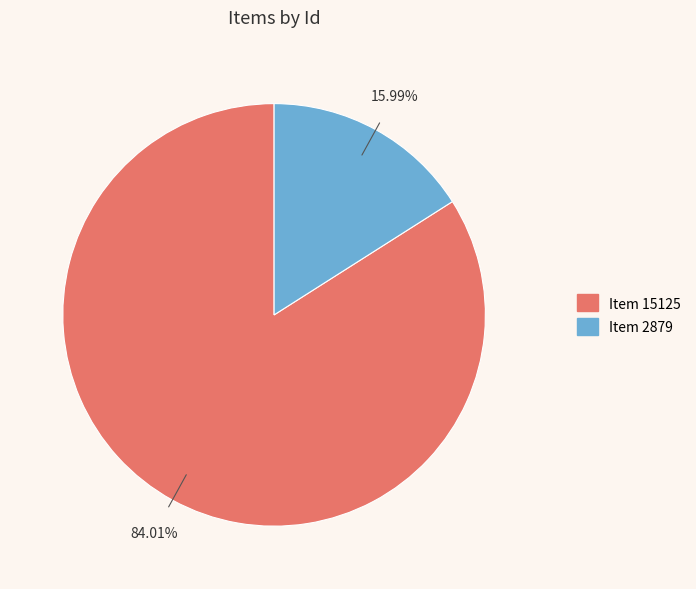

Which has a higher value, Item 2879 or Item 15125?

Item 15125